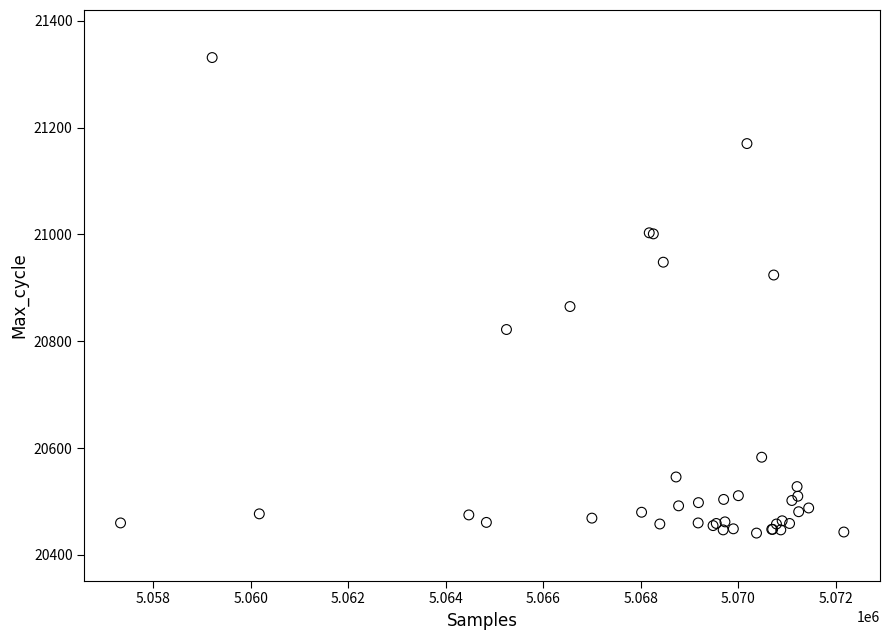

What Y value in the scatter plot is closest to 20886?

20865